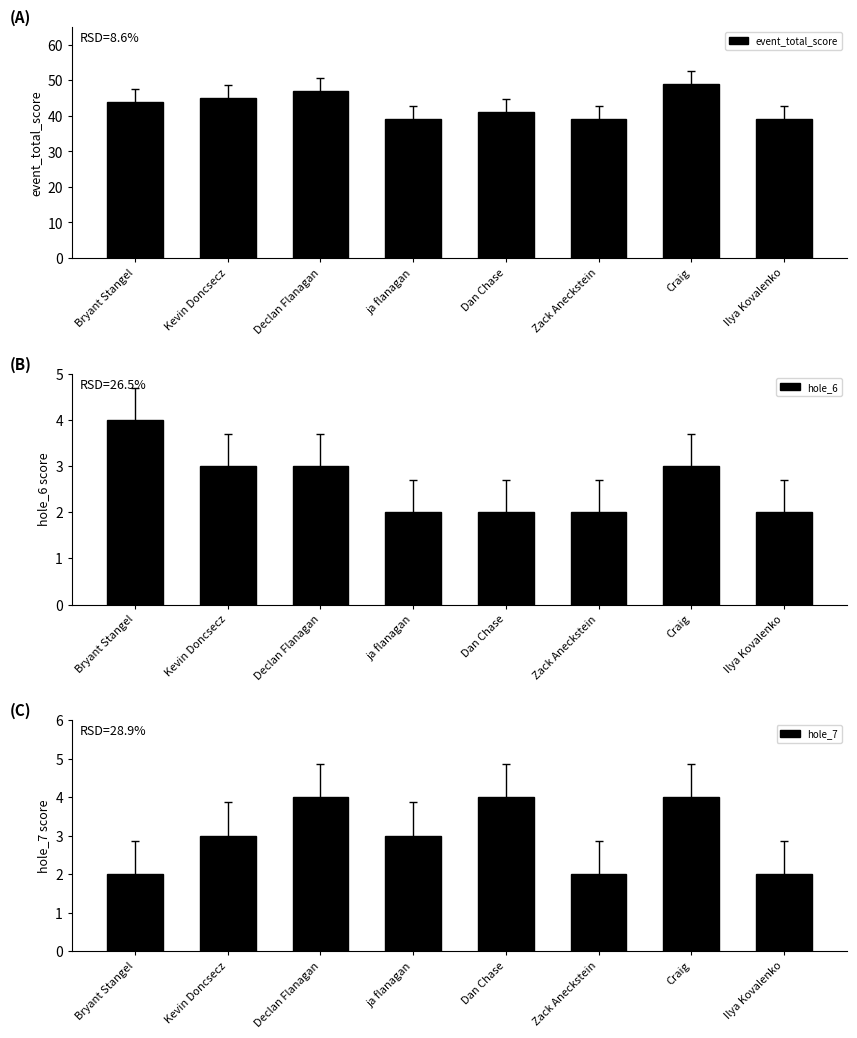

List the labels in order of hole_6 value, largest first.

Bryant Stangel, Kevin Doncsecz, Declan Flanagan, Craig, ja flanagan, Dan Chase, Zack Aneckstein, Ilya Kovalenko